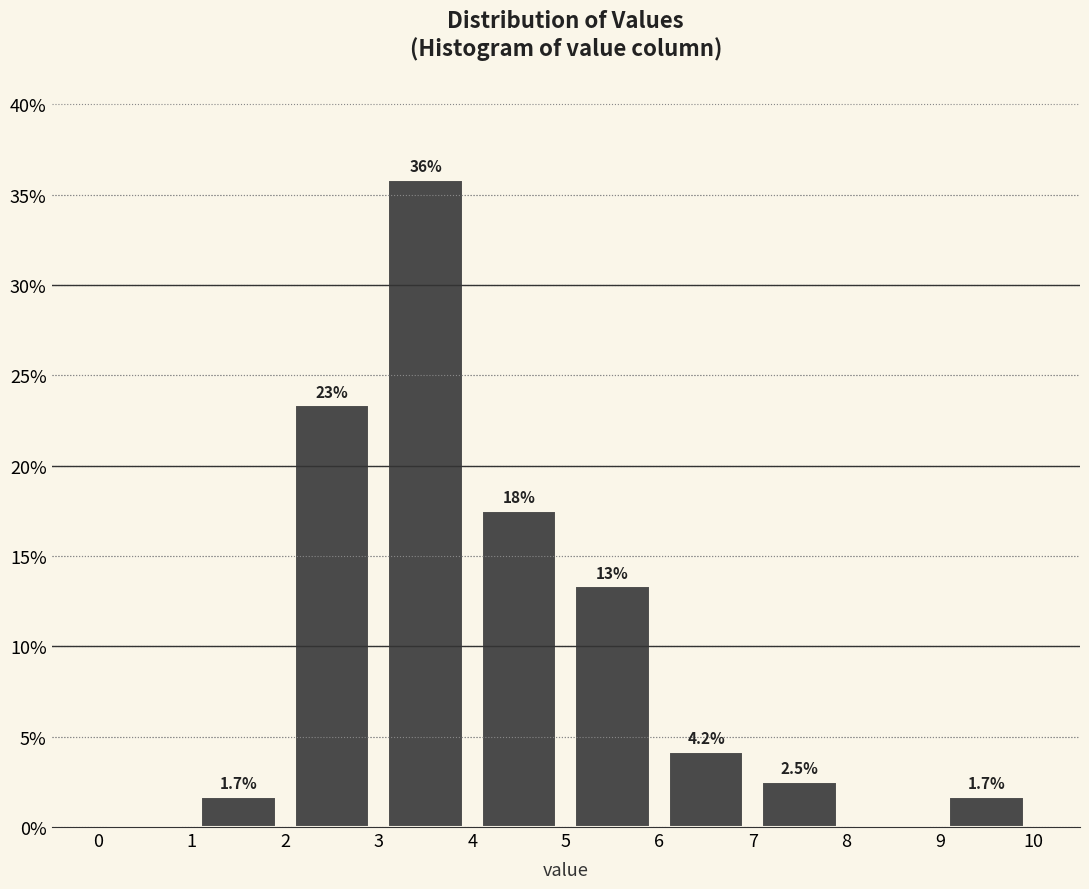

Which range on the x-axis has the tallest bar?

3 to 4